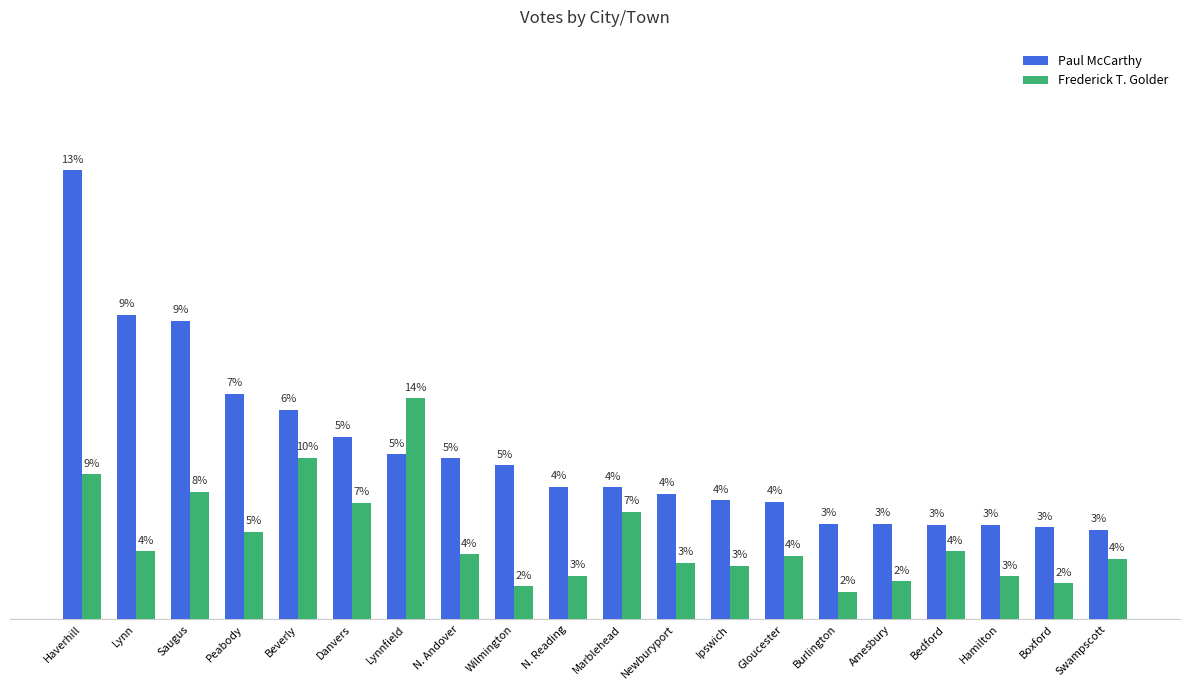

At which category is the sum across all series the highest?

Haverhill